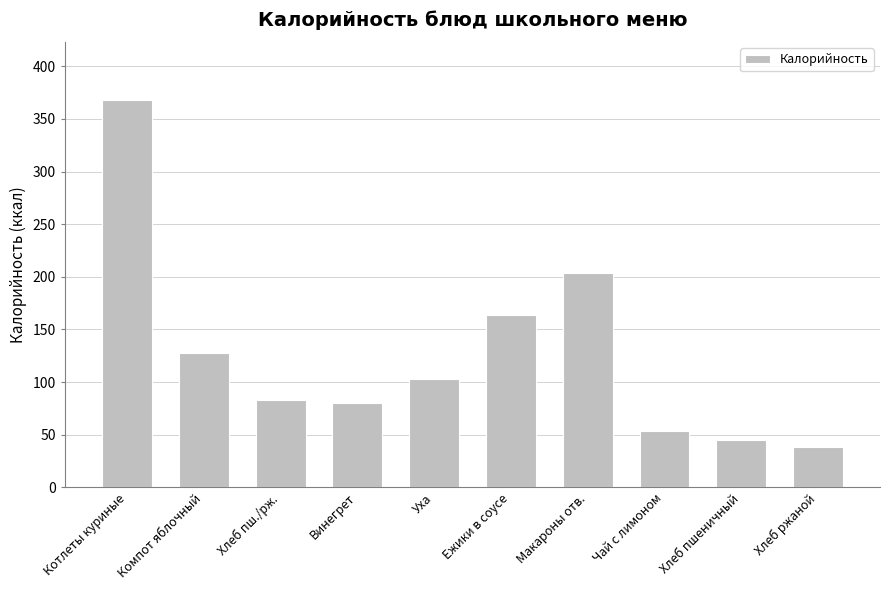

Reading right to left, transcribe all the data shown in this chart.

Хлеб ржаной=38.0	Хлеб пшеничный=45.2	Чай с лимоном=53.7	Макароны отв.=203.8	Ежики в соусе=163.9	Уха=102.5	Винегрет=79.7	Хлеб пш./рж.=83.2	Компот яблочный=127.8	Котлеты куриные=367.8